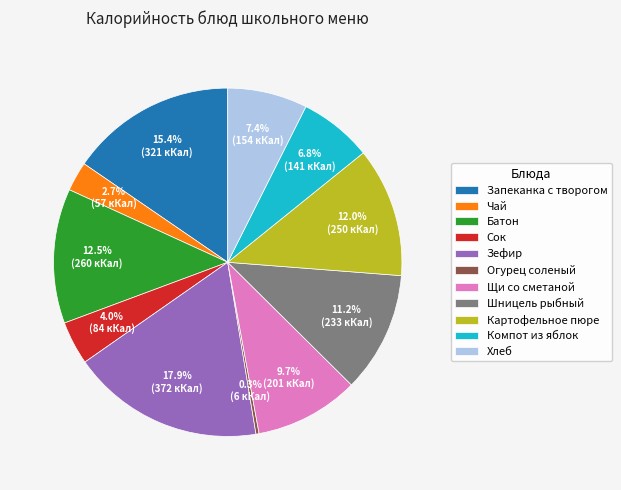

Is the sum of Щи со сметаной and Компот из яблок greater than half?

No